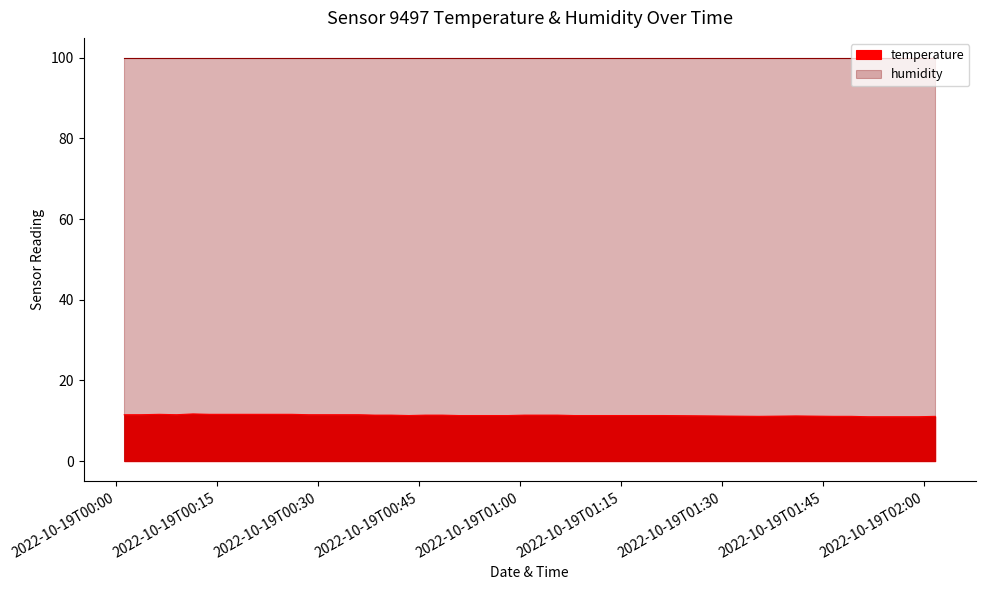

Between 2022-10-19T00:38:25 and 2022-10-19T01:08:00, which is larger?

2022-10-19T00:38:25